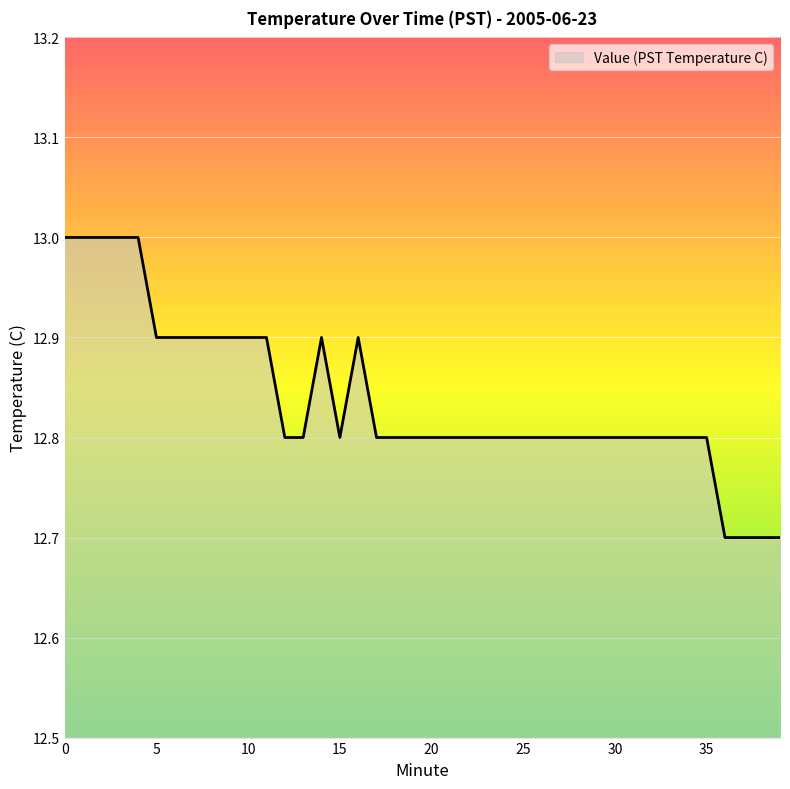

What is the greatest value displayed?

13.0